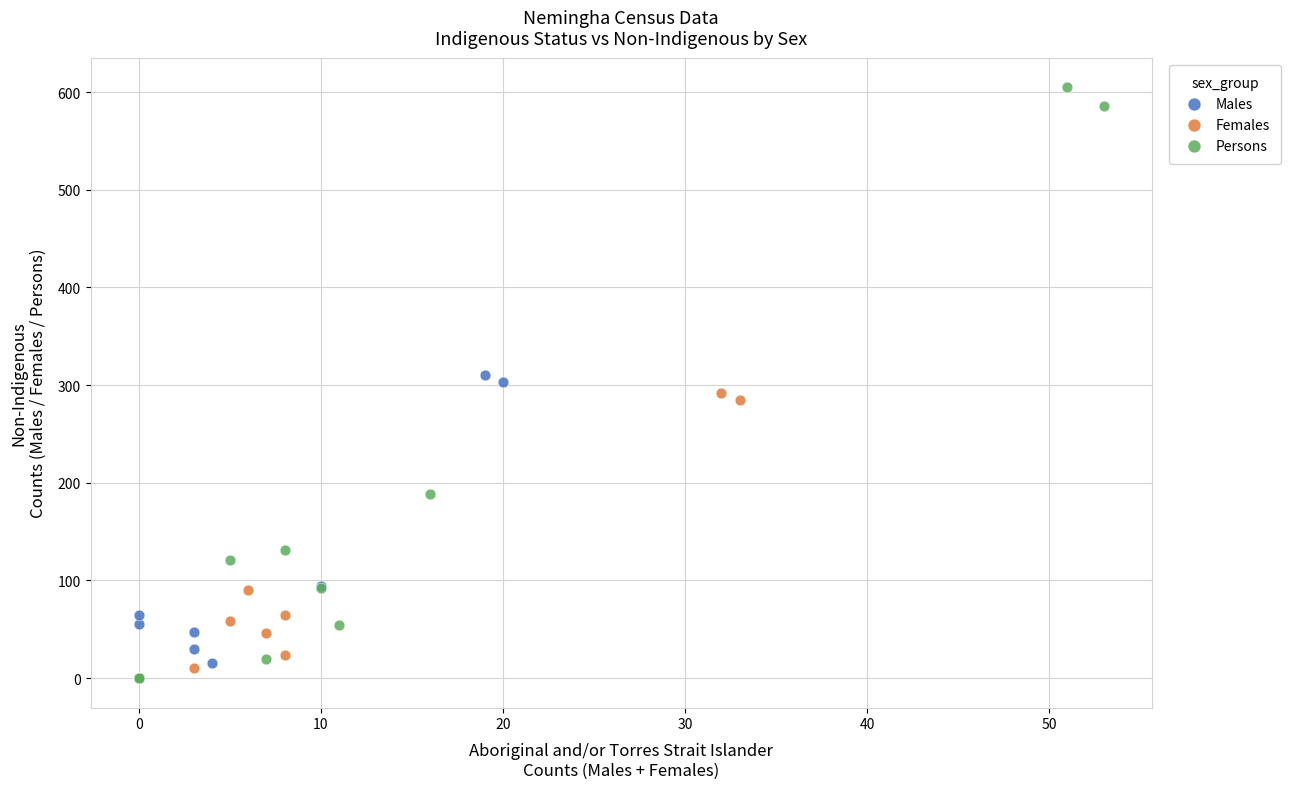

Which series reaches the maximum Y coordinate?

Persons